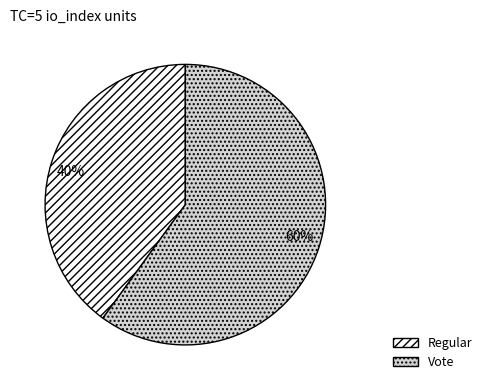

Combined, do Regular and Vote account for over 50%?

Yes